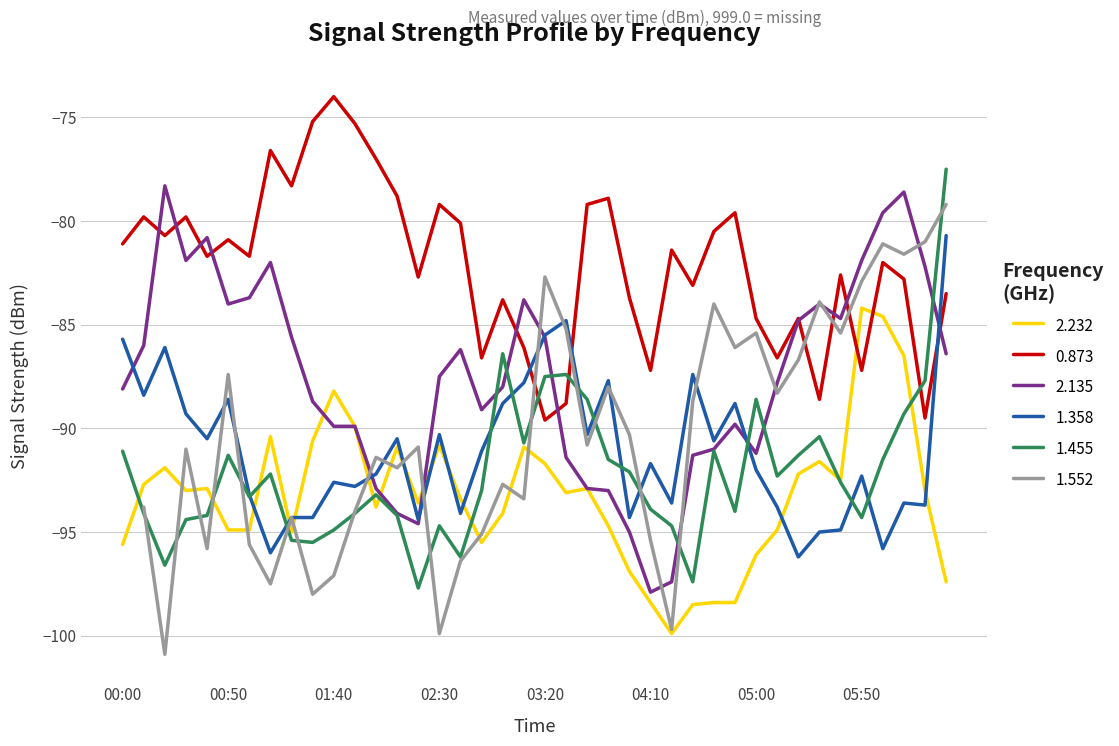

At which category is the sum across all series the highest?

2007/08/24 06:30